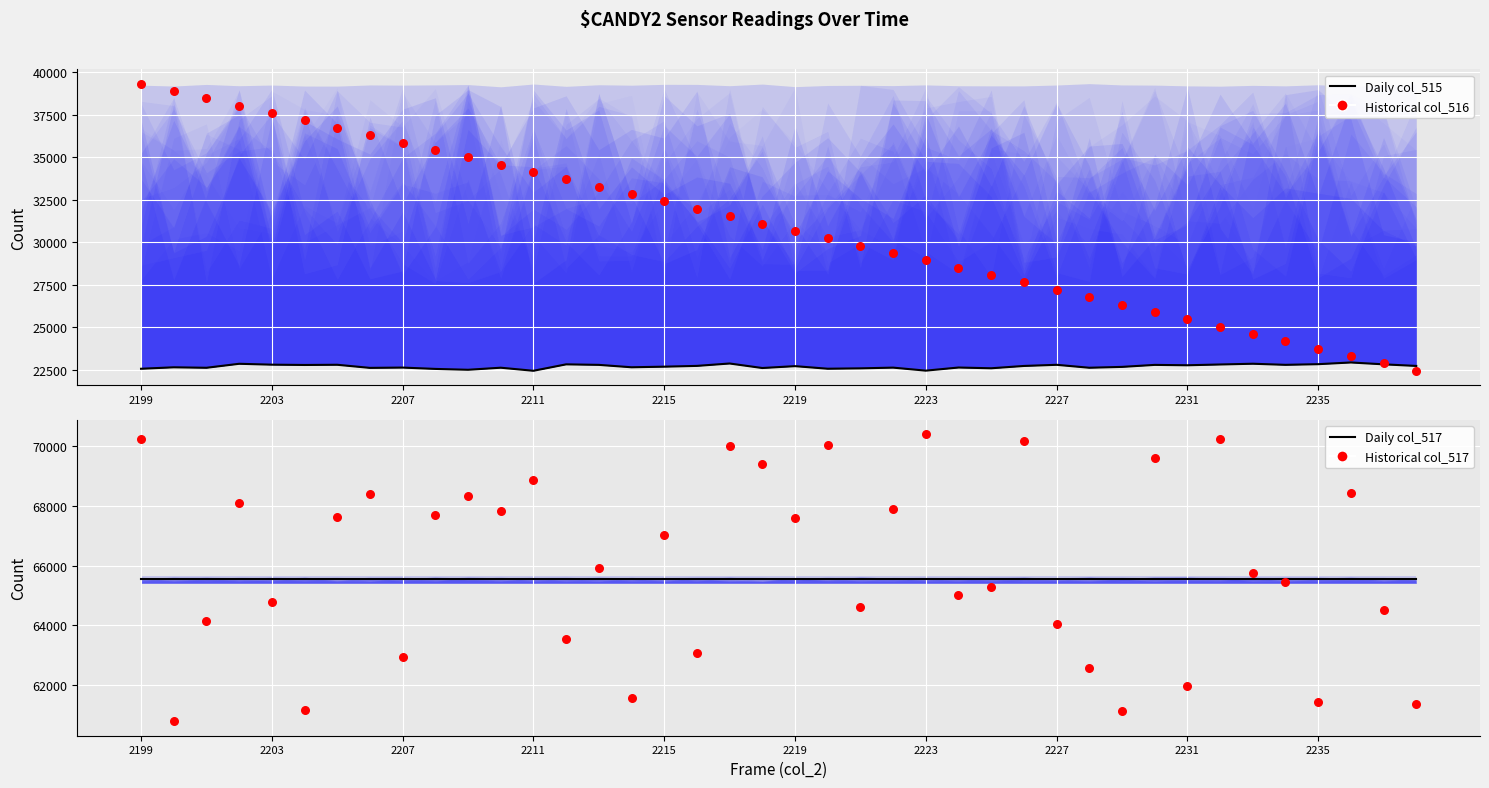

At which category is the sum across all series the highest?

2199